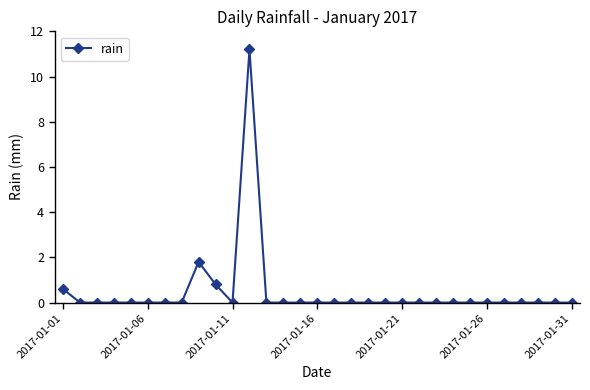

What is the greatest value displayed?

11.2